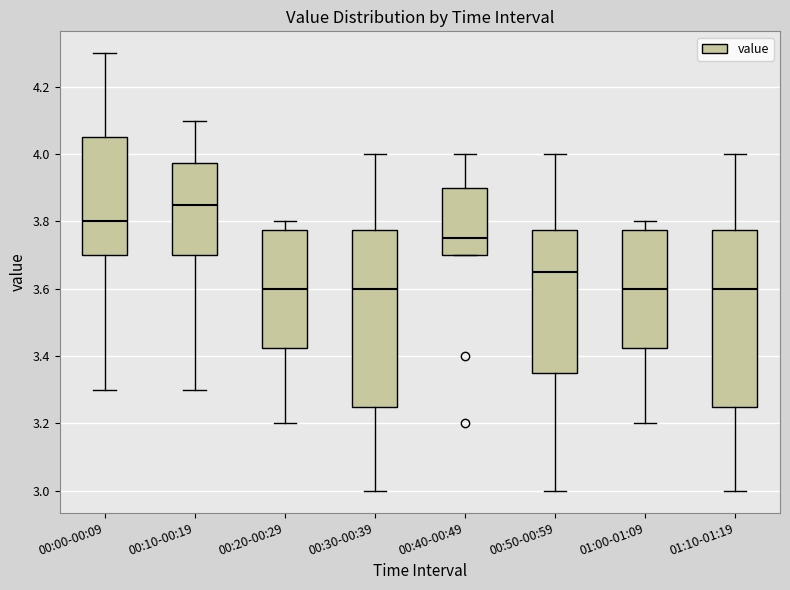

Reading left to right, read every box against the y-axis: the position of its median line, the range the box covers, and the ends of its whiskers. The values are not printed on the chart, so give them approximately, as read against the axis.

00:00-00:09: median 3.80, box 3.70 to 4.06, whiskers 3.30 to 4.30
00:10-00:19: median 3.86, box 3.70 to 3.98, whiskers 3.30 to 4.10
00:20-00:29: median 3.60, box 3.42 to 3.78, whiskers 3.20 to 3.80
00:30-00:39: median 3.60, box 3.26 to 3.78, whiskers 3.00 to 4.00
00:40-00:49: median 3.76, box 3.70 to 3.90, whiskers 3.70 to 4.00
00:50-00:59: median 3.66, box 3.36 to 3.78, whiskers 3.00 to 4.00
01:00-01:09: median 3.60, box 3.42 to 3.78, whiskers 3.20 to 3.80
01:10-01:19: median 3.60, box 3.26 to 3.78, whiskers 3.00 to 4.00